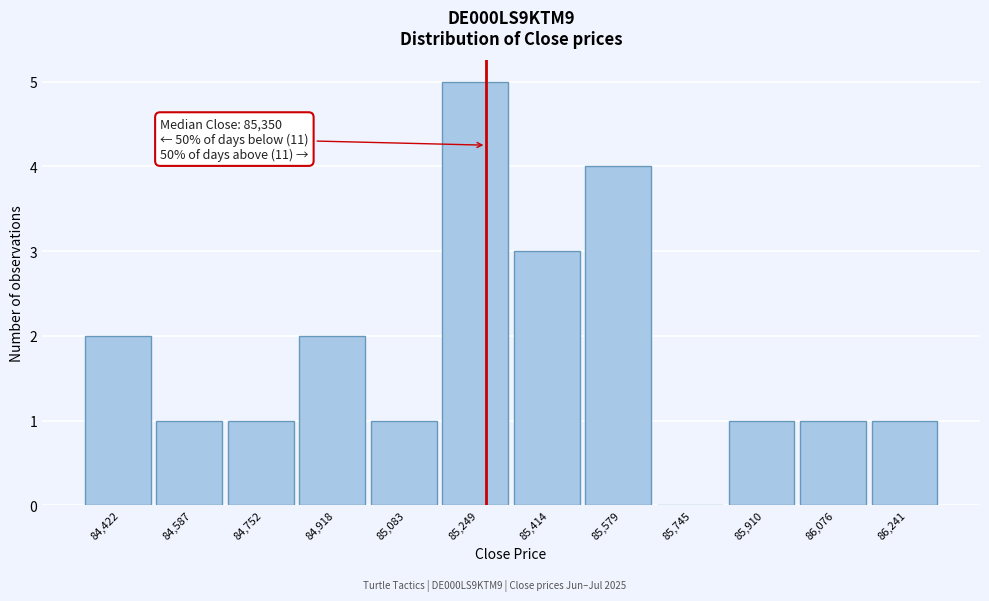

Reading right to left, list all the values displayed in this chart.

86,241=1	86,076=1	85,910=1	85,745=0	85,579=4	85,414=3	85,249=5	85,083=1	84,918=2	84,752=1	84,587=1	84,422=2